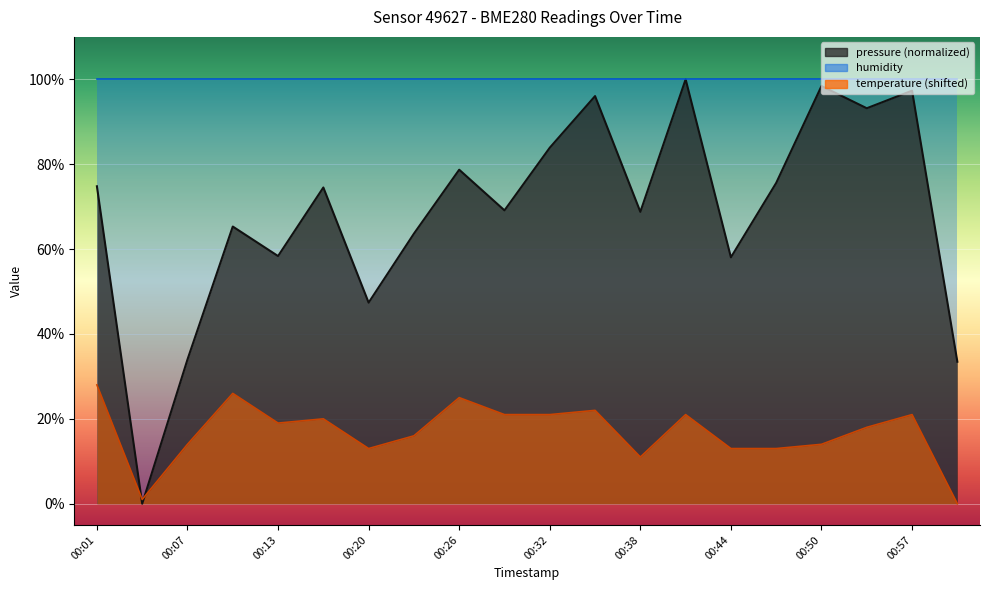

Between 00:53 and 00:38, which is larger?

00:53